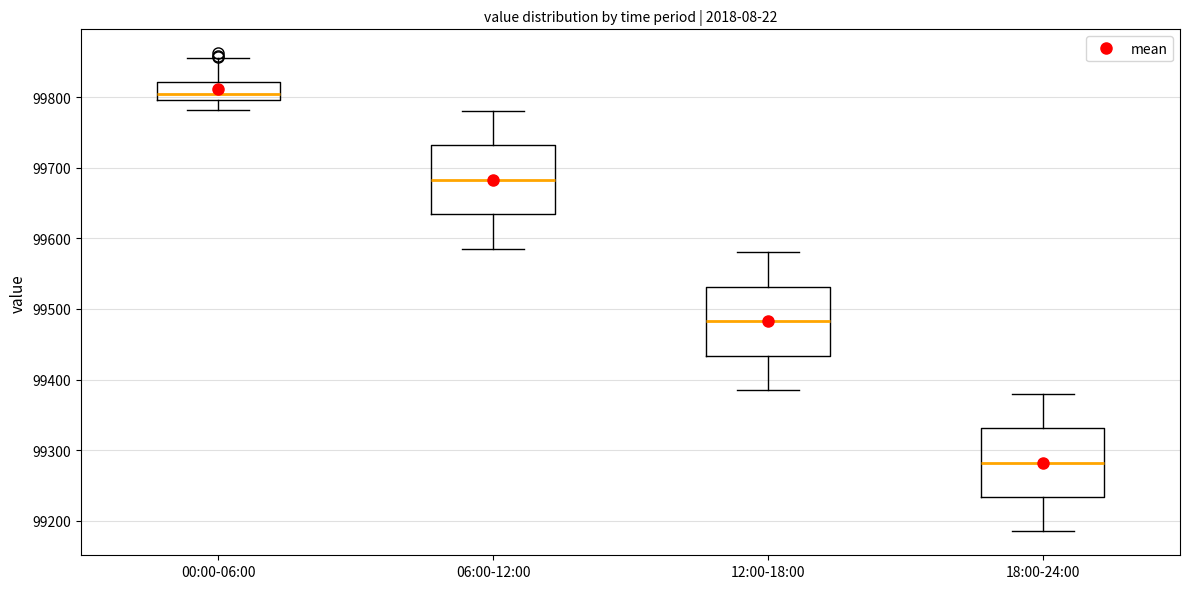

Reading left to right, read every box against the y-axis: the position of its median line, the range the box covers, and the ends of its whiskers. The values are not printed on the chart, so give them approximately, as read against the axis.

00:00-06:00: median 99800 (just above the box's lower edge), box 99800 to 99820, whiskers 99780 to 99860
06:00-12:00: median 99680, box 99630 to 99730, whiskers 99590 to 99780
12:00-18:00: median 99480, box 99430 to 99530, whiskers 99390 to 99580
18:00-24:00: median 99280, box 99230 to 99330, whiskers 99190 to 99380